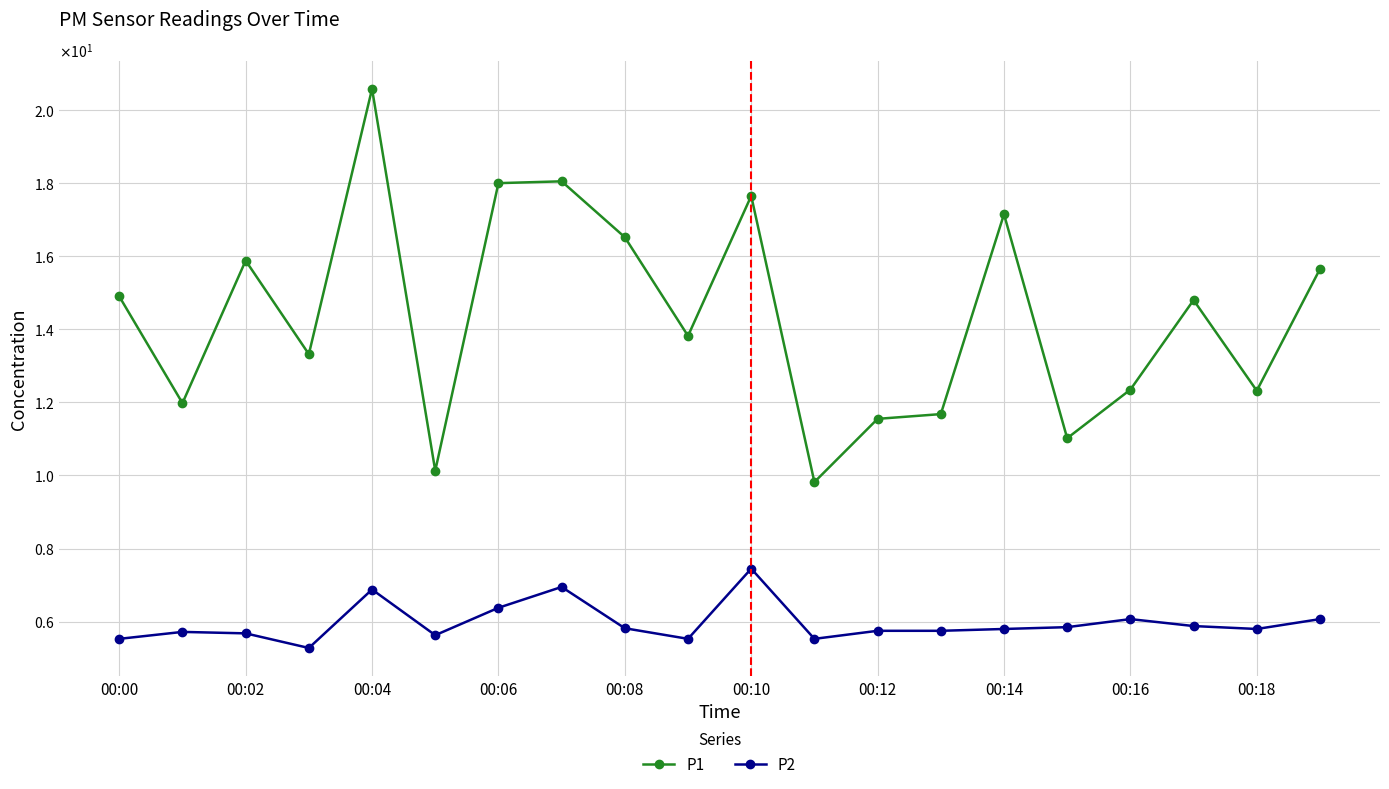

List the series in order of their peak value, highest first.

P1, P2